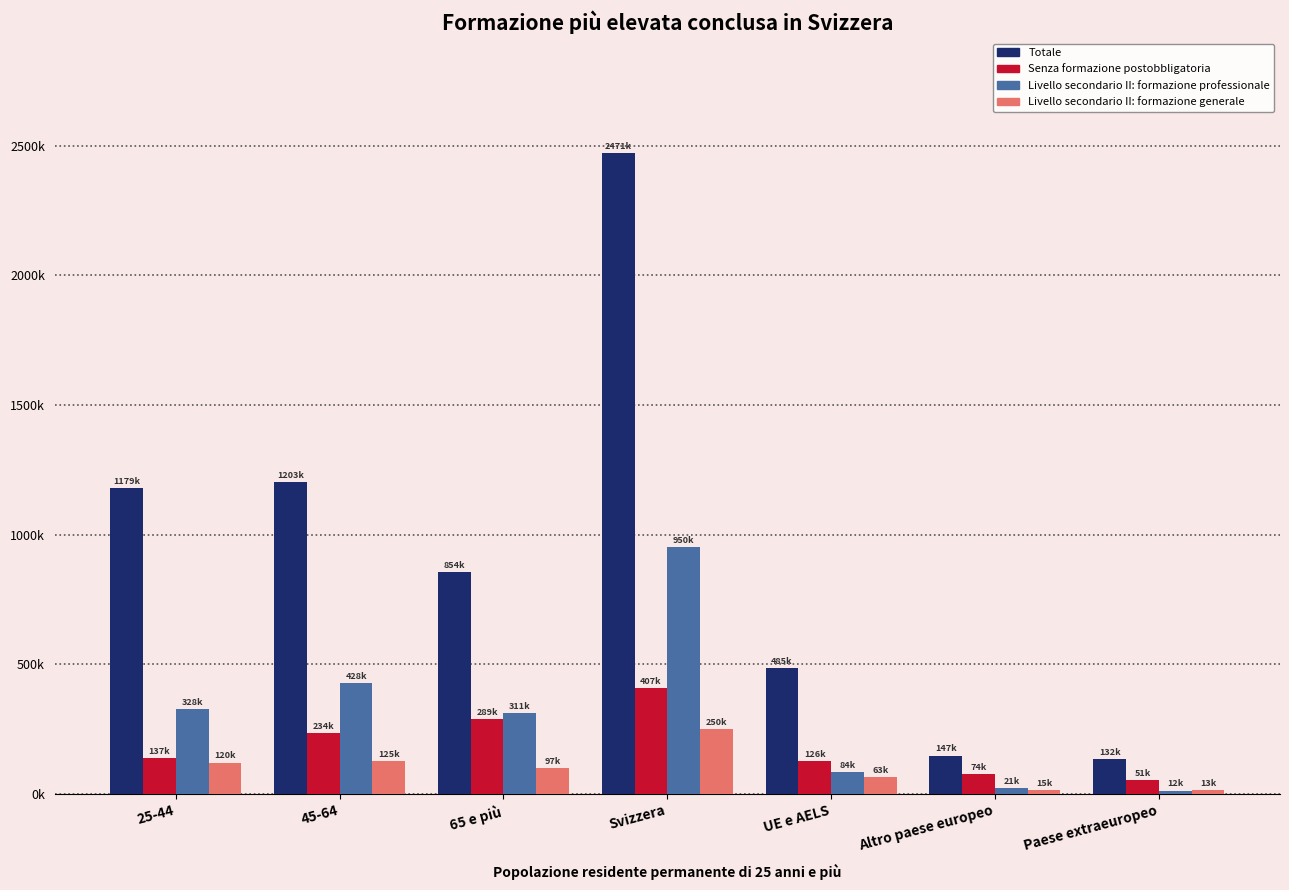

Reading right to left, extract all data points from this chart.

Totale: 132702	147454	485242	2471618	854798	1203361	1179372
Senza formazione postobbligatoria: 51864	74473	126823	407774	289159	234585	137422
Livello secondario II: formazione professionale: 12444	21042	84487	950711	311954	428776	328031
Livello secondario II: formazione generale: 13830	15586	63410	250487	97792	125206	120454